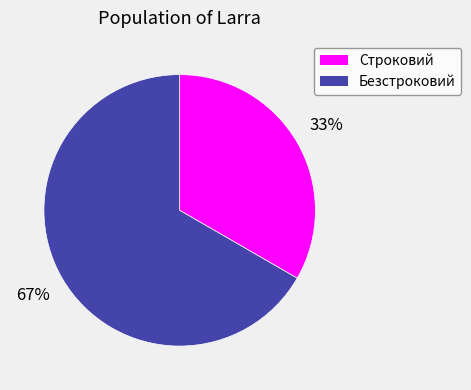

True or false: Строковий accounts for 47% of the total.

False